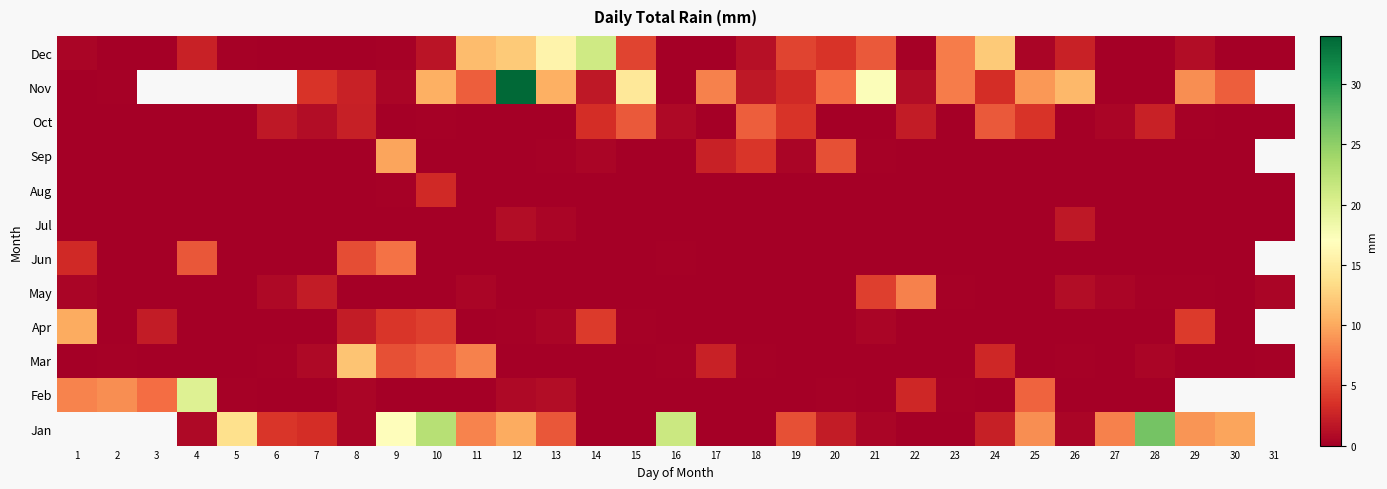

What is the total value across all series at 13?

34.1